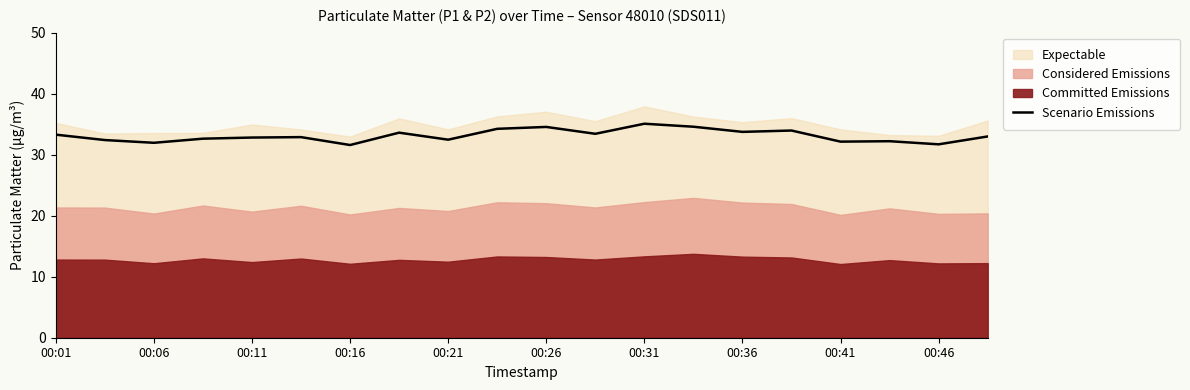

What is the maximum value shown in the chart?

35.1